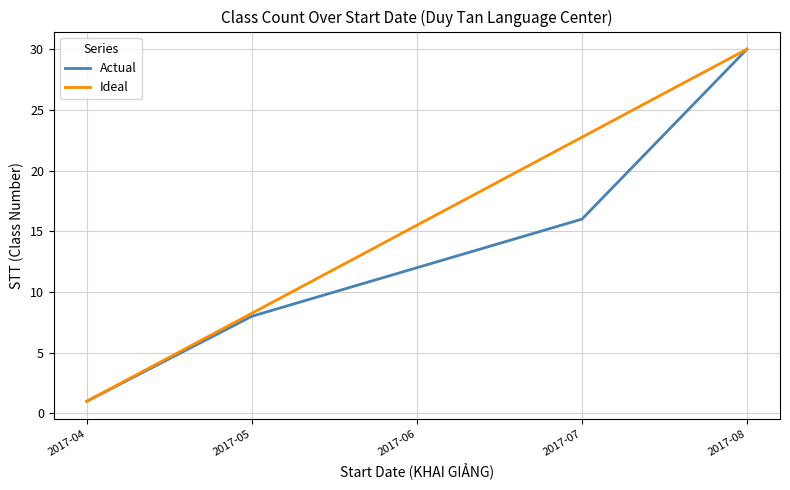

What is the total value across all series at 2017-04?

2.0